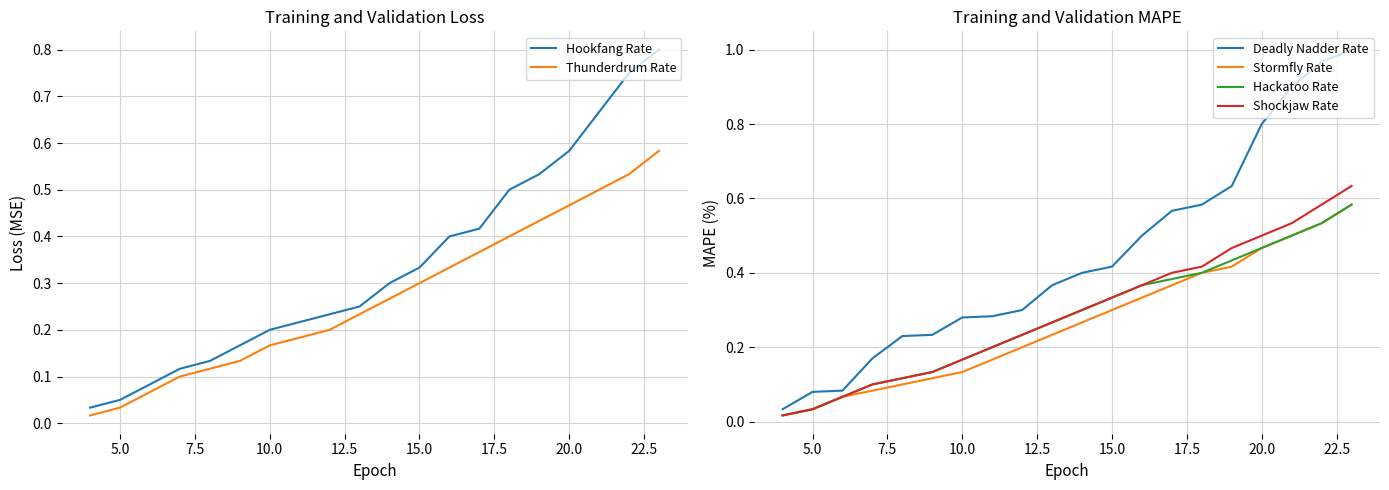

The value of Hookfang Rate at 10.0 is 0.2. True or false?

True